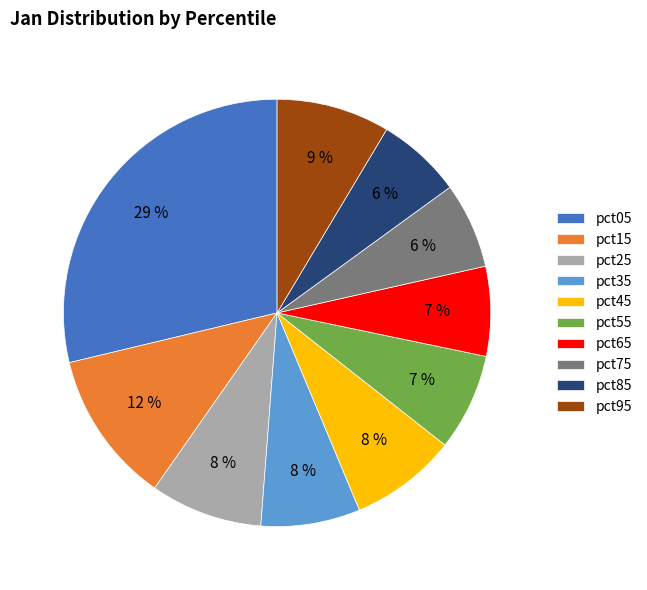

Combined, do pct85 and pct15 account for over 50%?

No